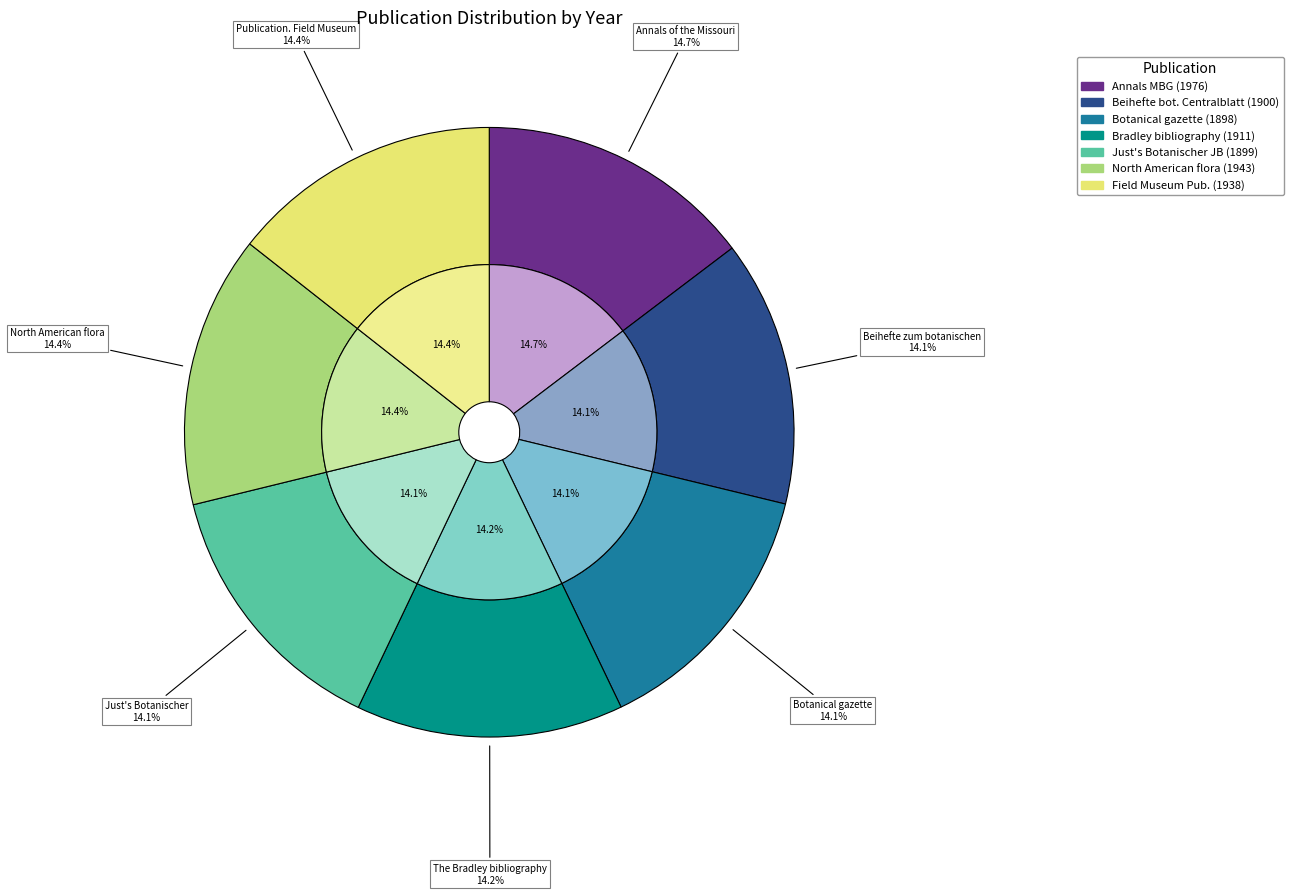

To the nearest percent, what is the combined percentage of Just's Botanischer
Jahresbericht (1899) and Botanical gazette
(1898)?

28%